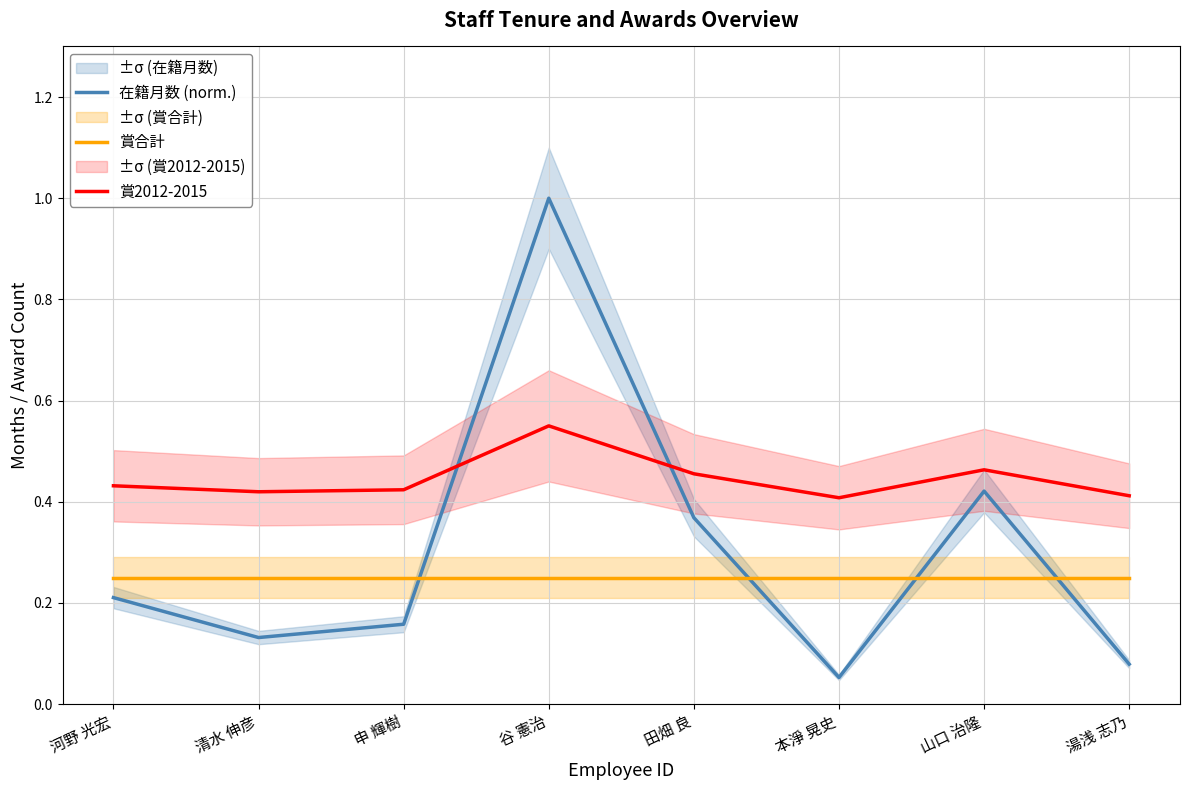

What is the total value across all series at 谷 憲治?

1.8